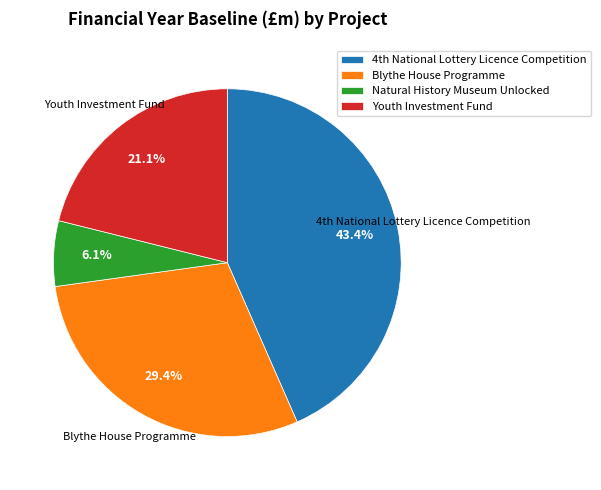

The Youth Investment Fund slice represents 31% of the pie. True or false?

False